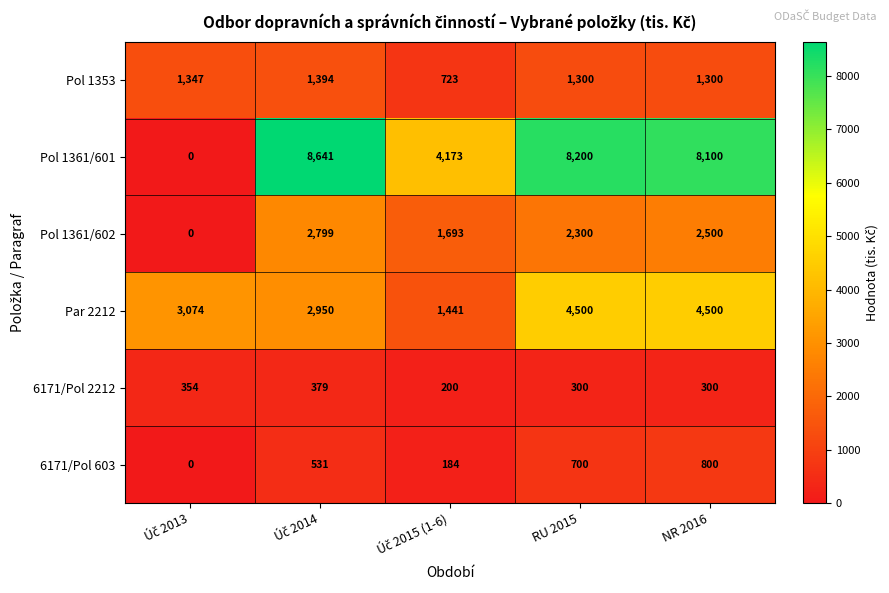

True or false: 6171/Pol 603 has a value of 700 at RU 2015.

True